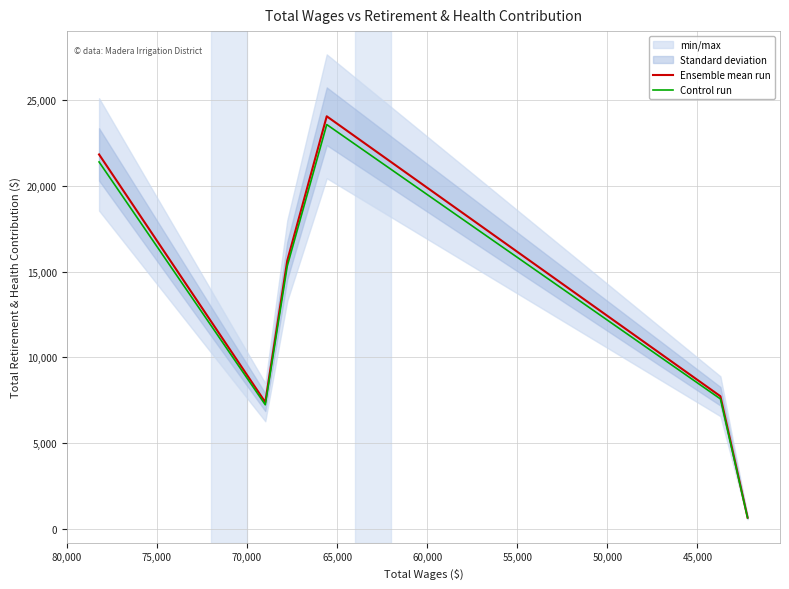

What is the difference between the second highest and second lowest values in the Ensemble mean run series?

14431.0